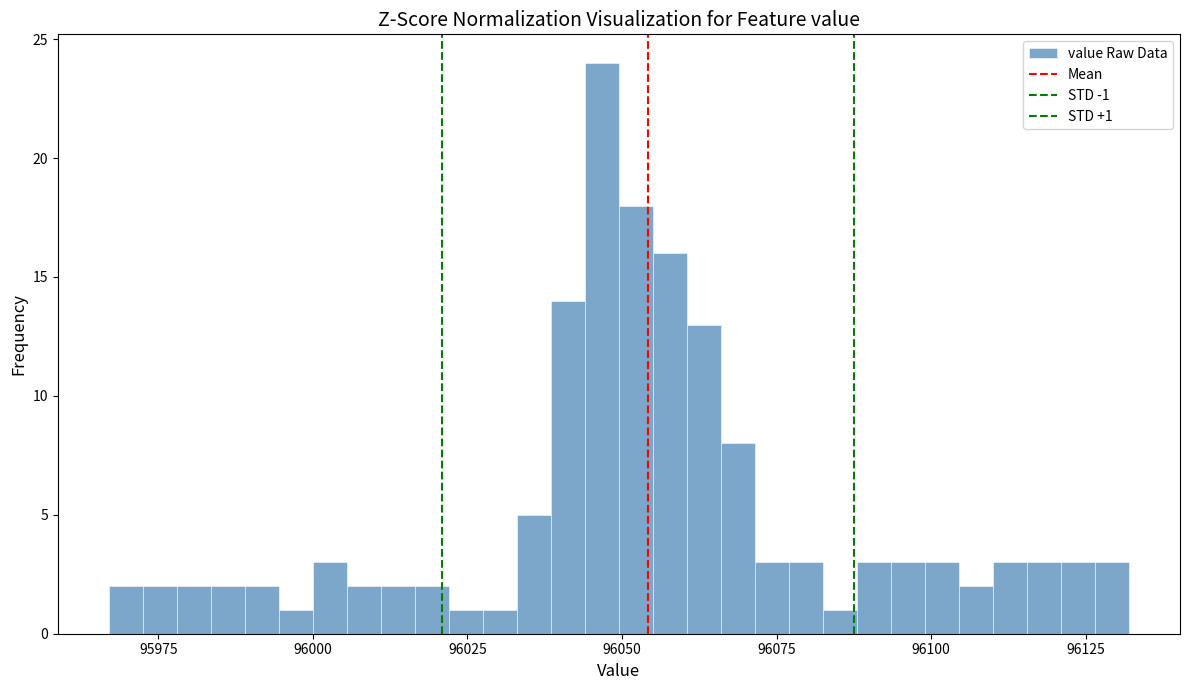

Read against the x-axis, roughly where is the centre of the tallest bar?

96045